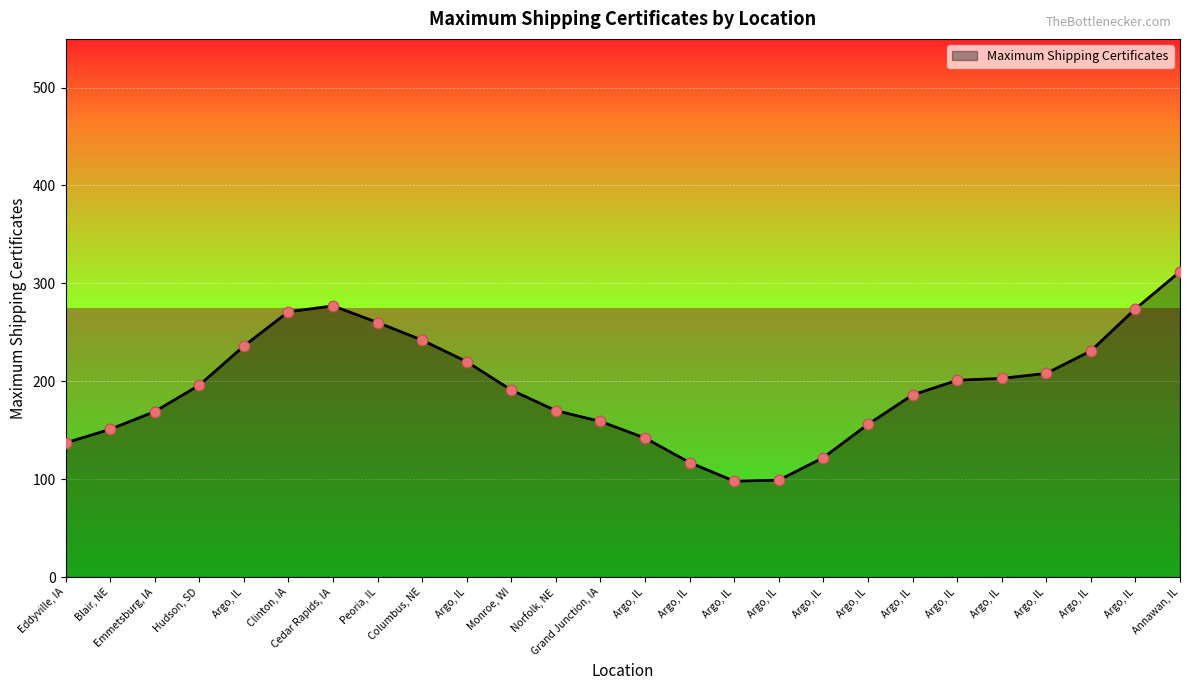

How many lines are shown in the chart?

1